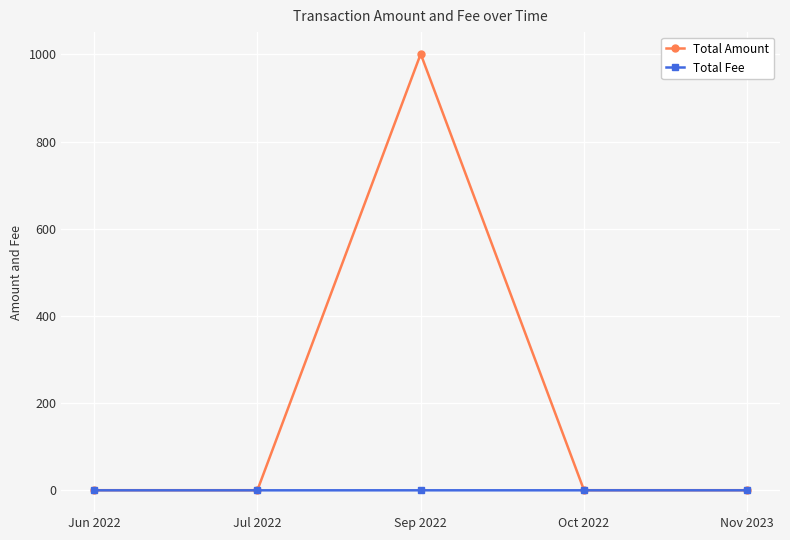

At how many categories does at least one series exceed 92?

1